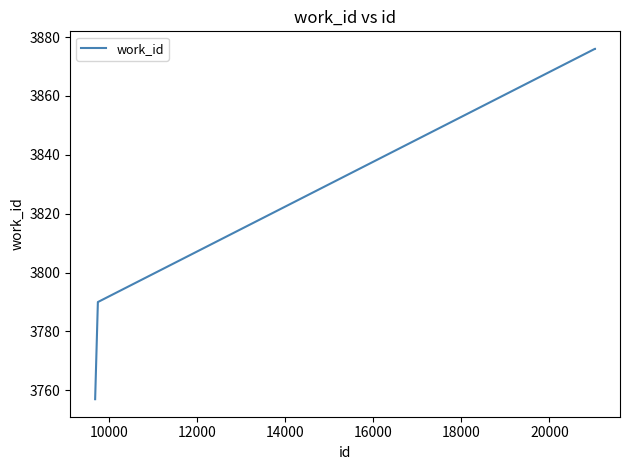

How many values are below 3876?

2